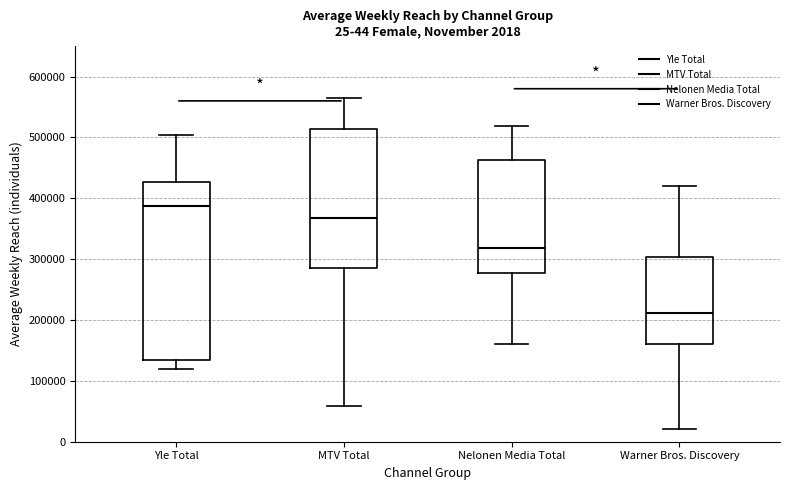

Which box's median line is the lowest?

Warner Bros. Discovery